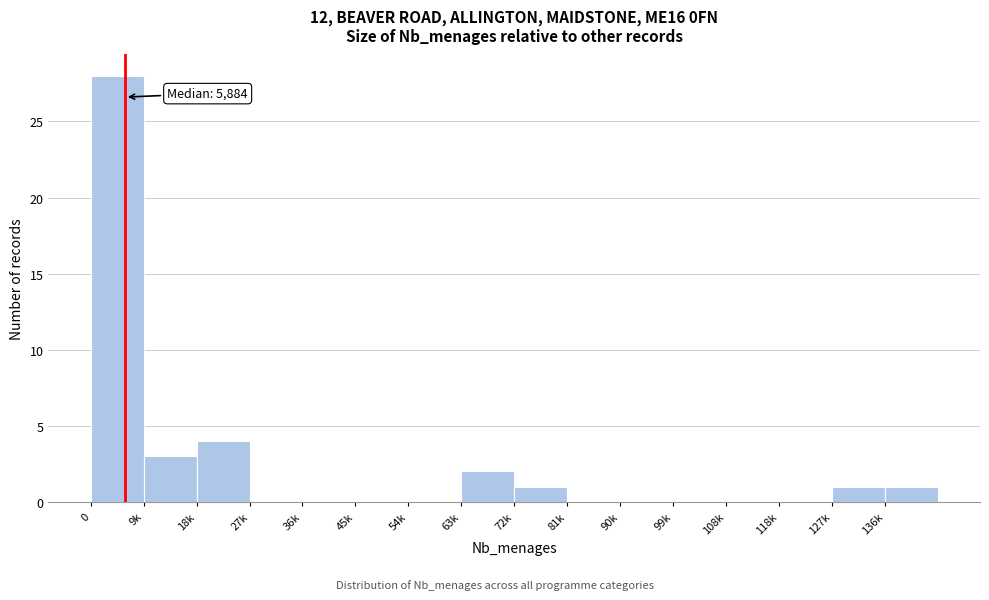

Reading right to left, list all the values displayed in this chart.

136k=1	127k=1	118k=0	108k=0	99k=0	90k=0	81k=0	72k=1	63k=2	54k=0	45k=0	36k=0	27k=0	18k=4	9k=3	0=28